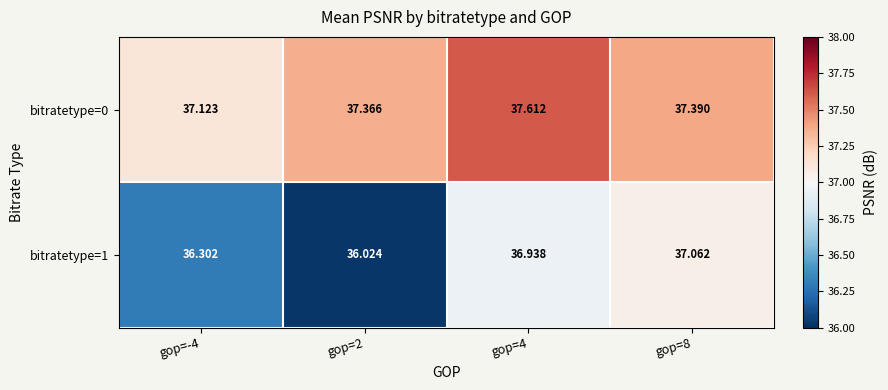

Is the value of bitratetype=1 at gop=8 greater than the value of bitratetype=0 at gop=8?

No